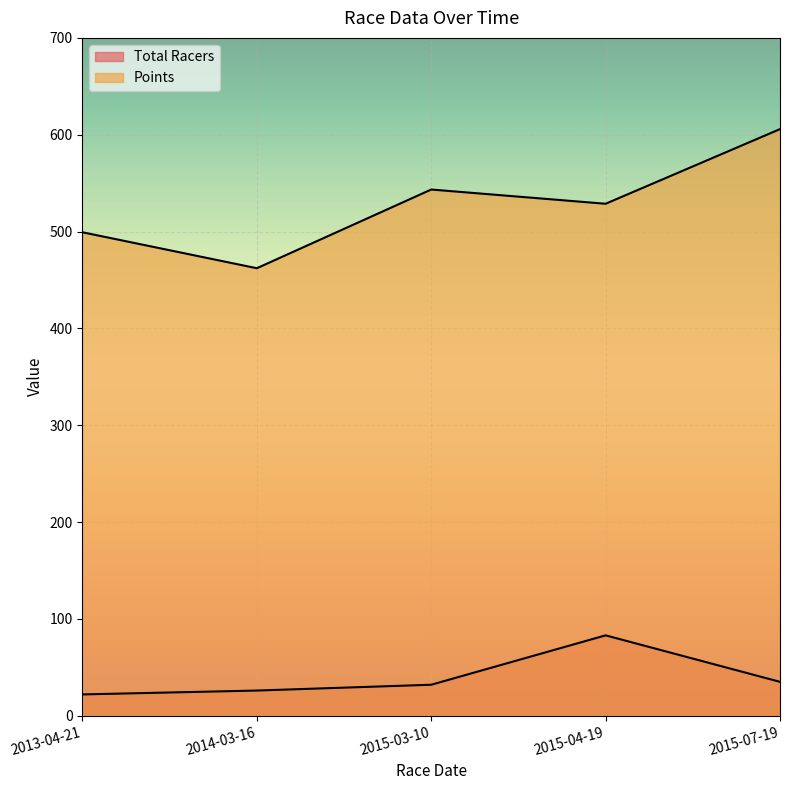

Which series has the largest total across all categories?

Points